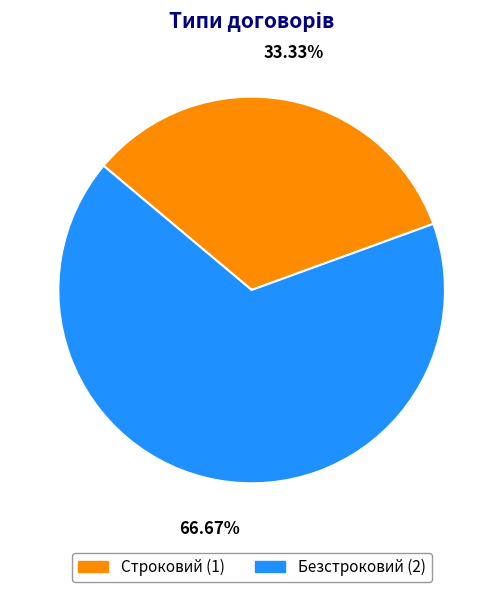

To the nearest percent, what is the combined percentage of Безстроковий and Строковий?

100%